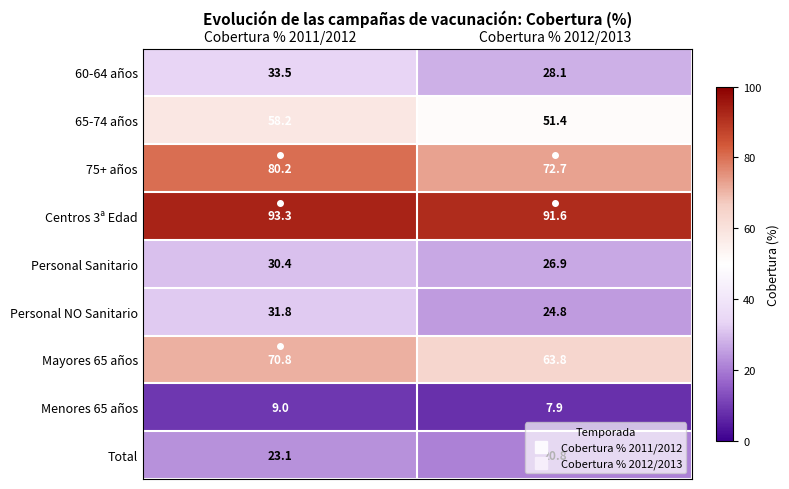

Which label corresponds to the smallest value in the chart?

Cobertura % 2012/2013